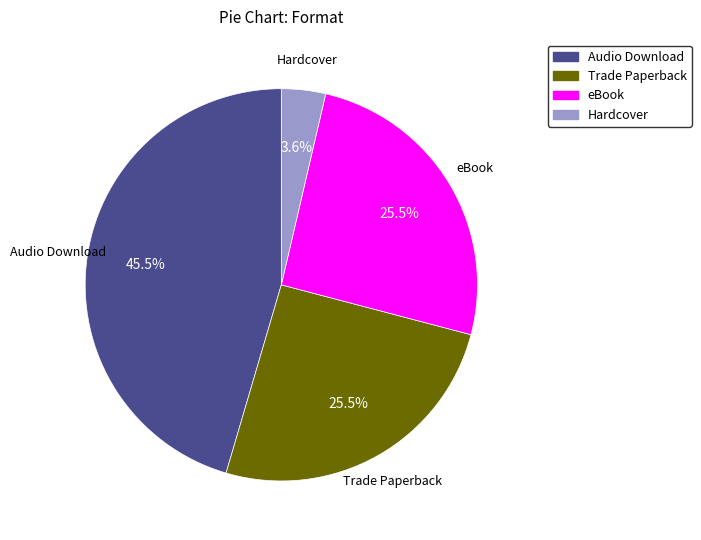

Between Hardcover and Audio Download, which is larger?

Audio Download